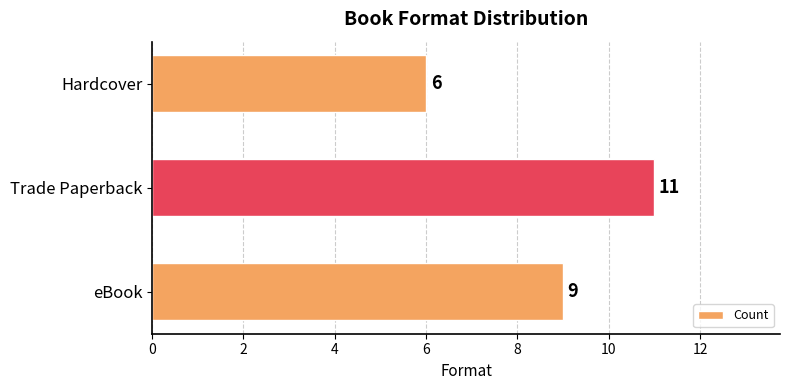

Where is the data nearest to the value 8?

eBook